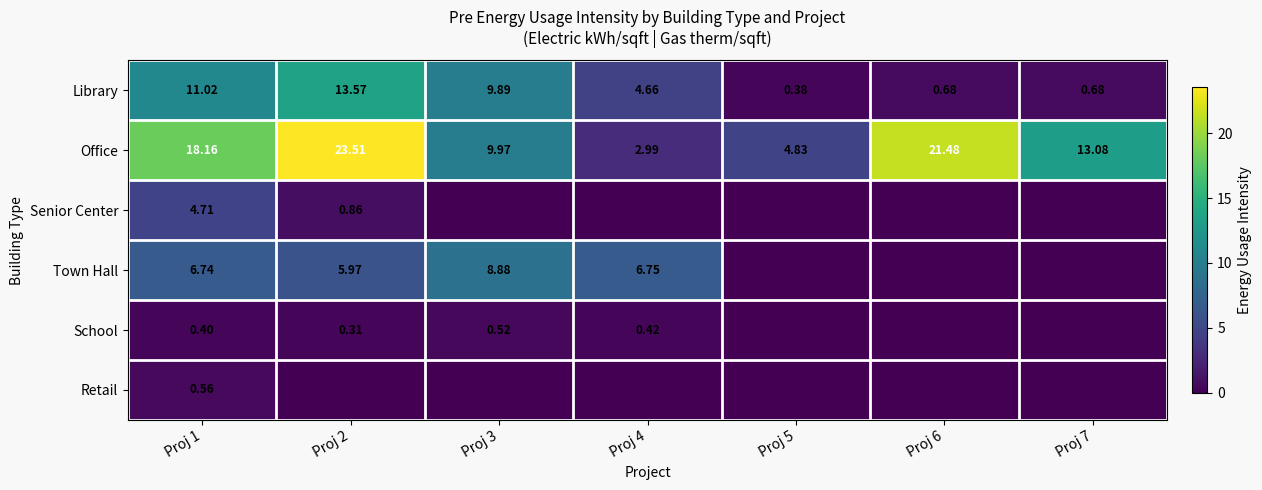

Is the value of Town Hall at Proj 6 greater than the value of Library at Proj 2?

No